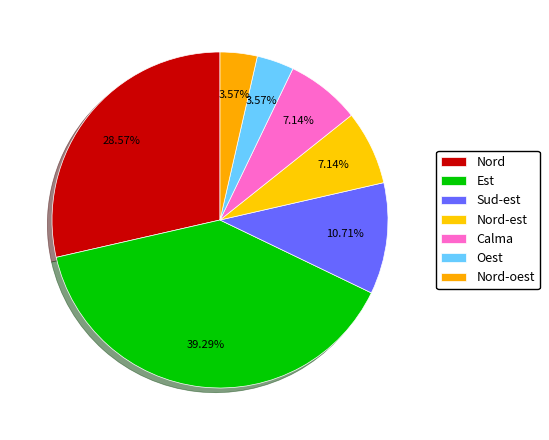

Is there a majority slice in this chart?

No